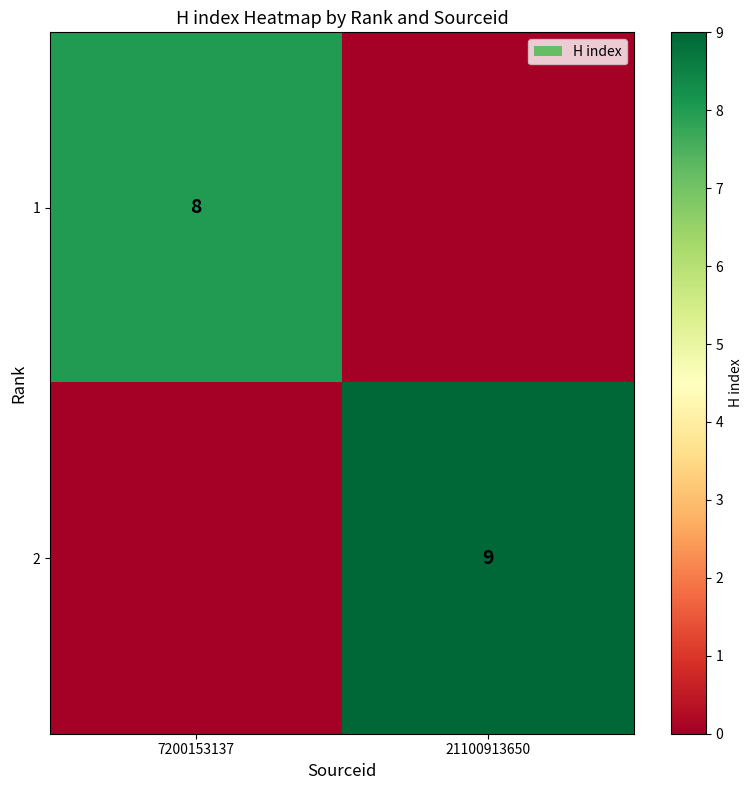

The value of 1 at 7200153137 is 5. True or false?

False